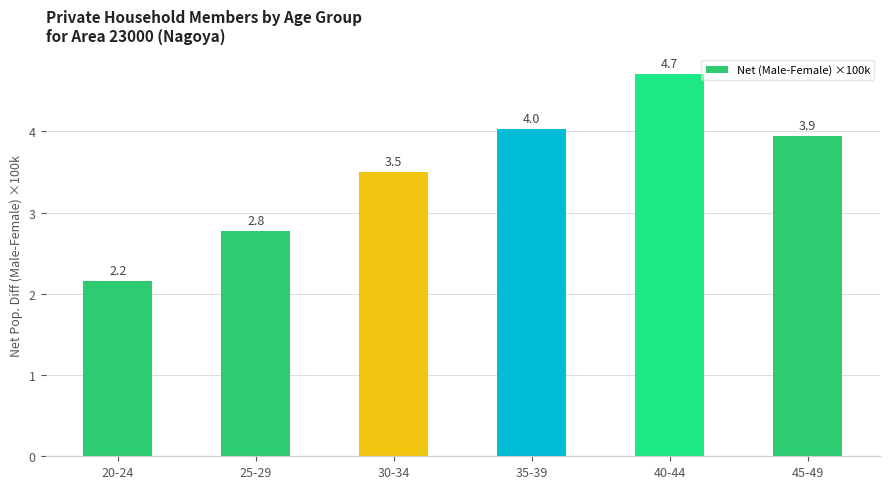

Reading left to right, list all the values displayed in this chart.

20-24=2.2	25-29=2.8	30-34=3.5	35-39=4.0	40-44=4.7	45-49=3.9